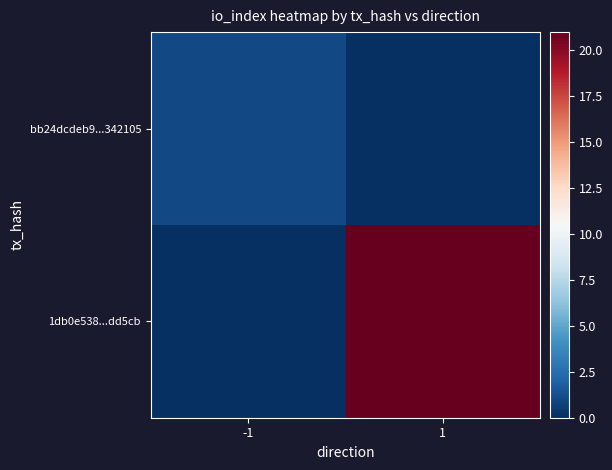

Reading left to right, what are all the values shown in this chart?

bb24dcdeb9...342105: -1=1	1=0
1db0e538...dd5cb: -1=0	1=21